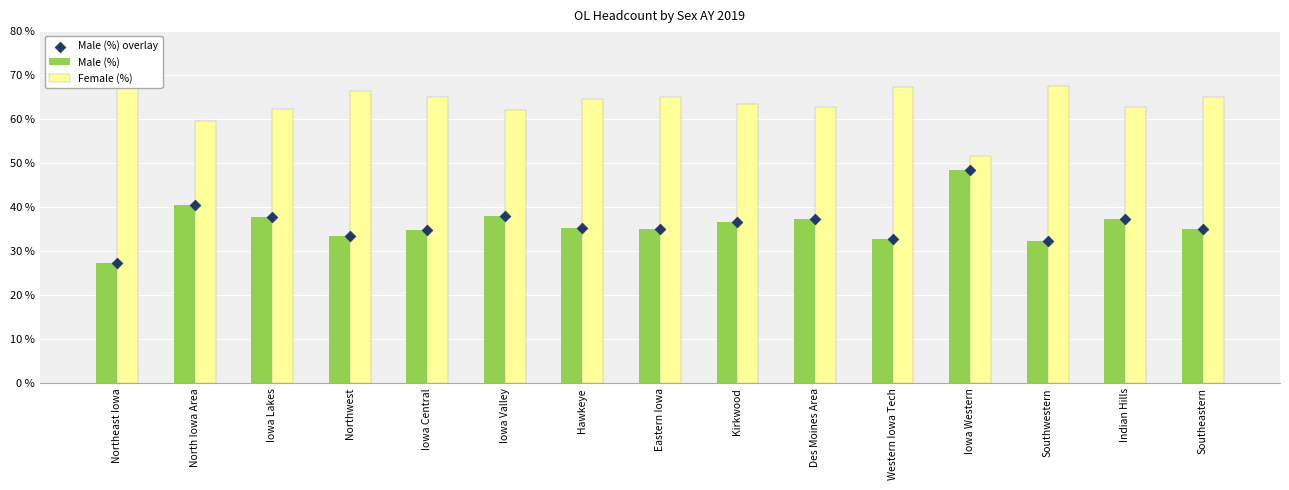

At how many categories does at least one series exceed 63?

9